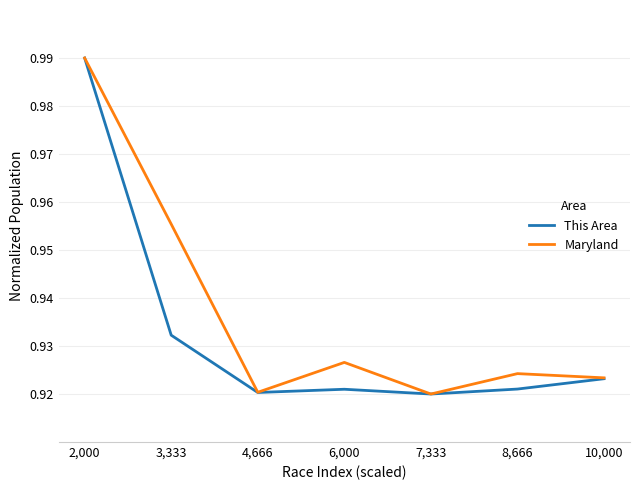

At which category is the sum across all series the highest?

2,000